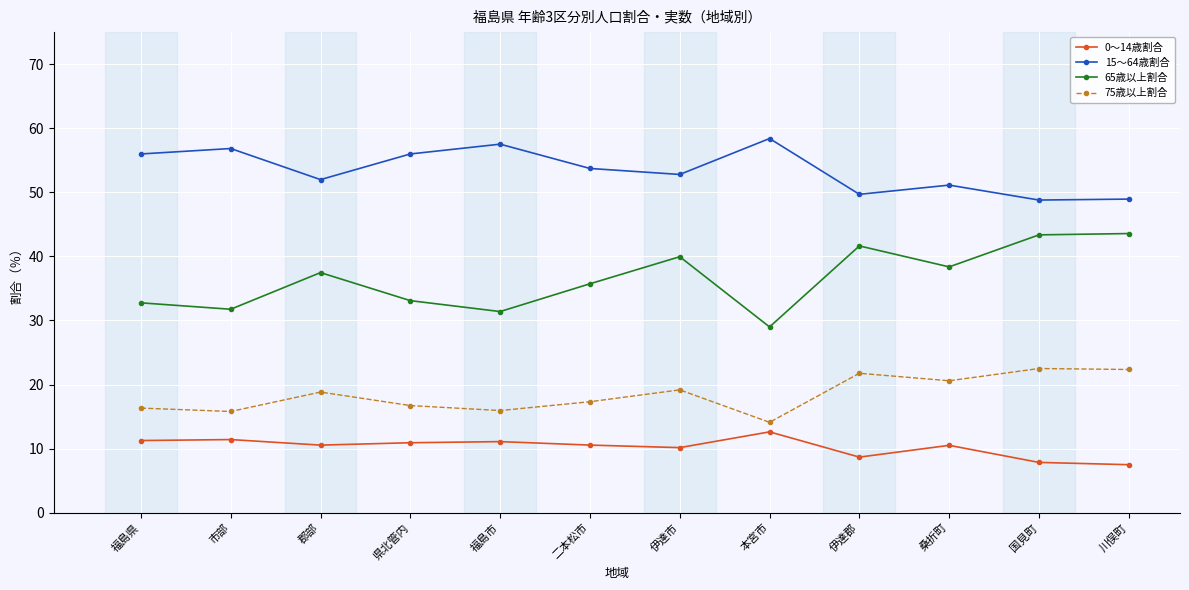

True or false: 0～14歳割合 and 65歳以上割合 intersect in this chart.

False